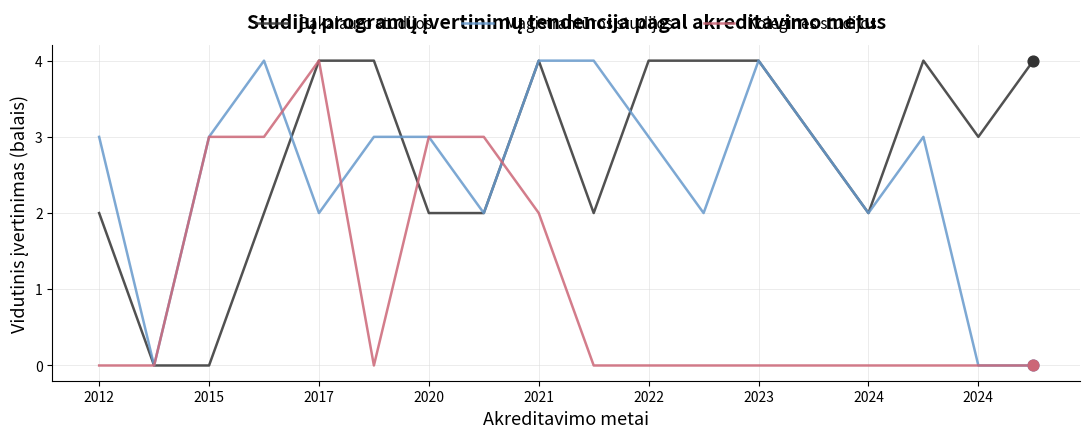

Which series has the largest total across all categories?

Bakalauro studijos